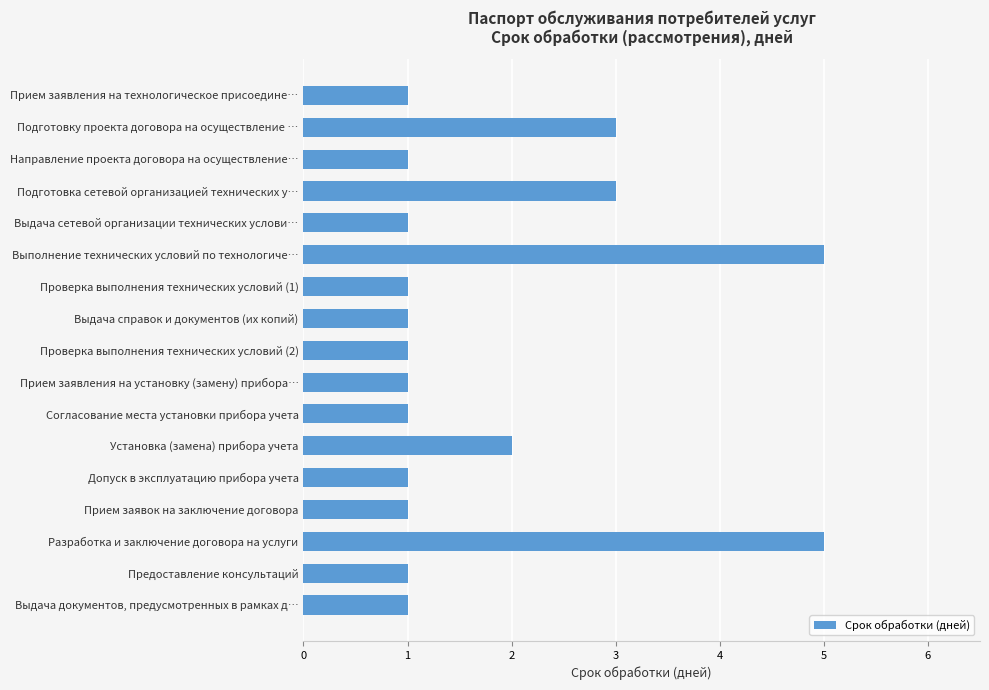

What is the greatest value displayed?

5